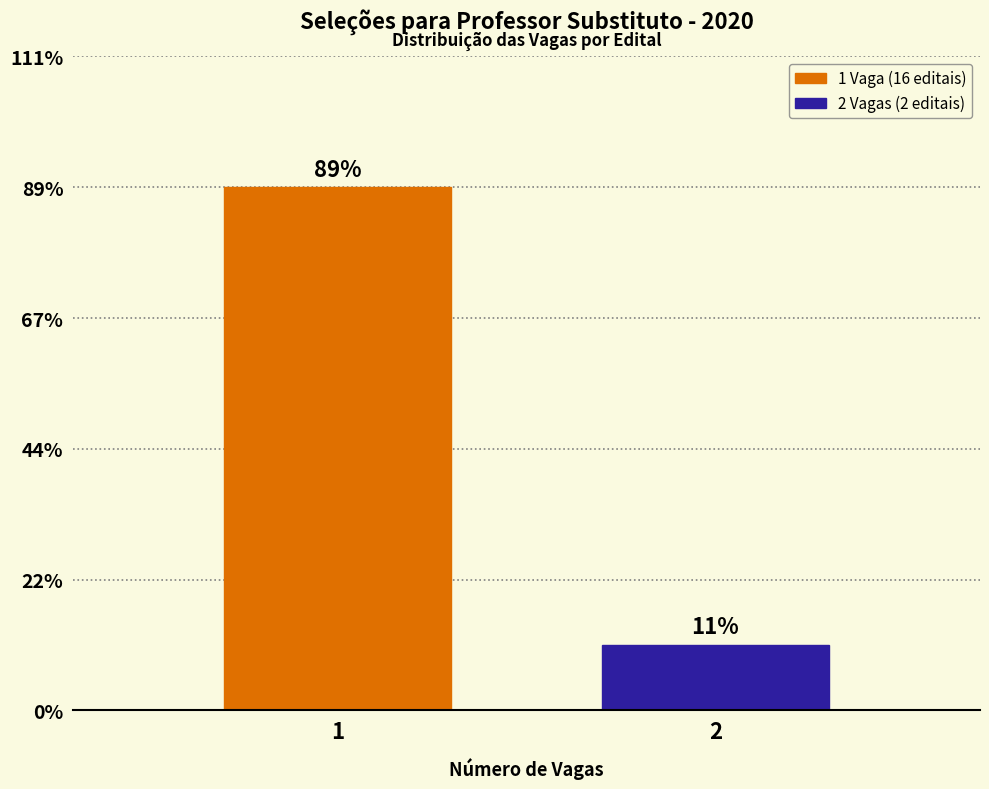

Does the chart contain any negative values?

No